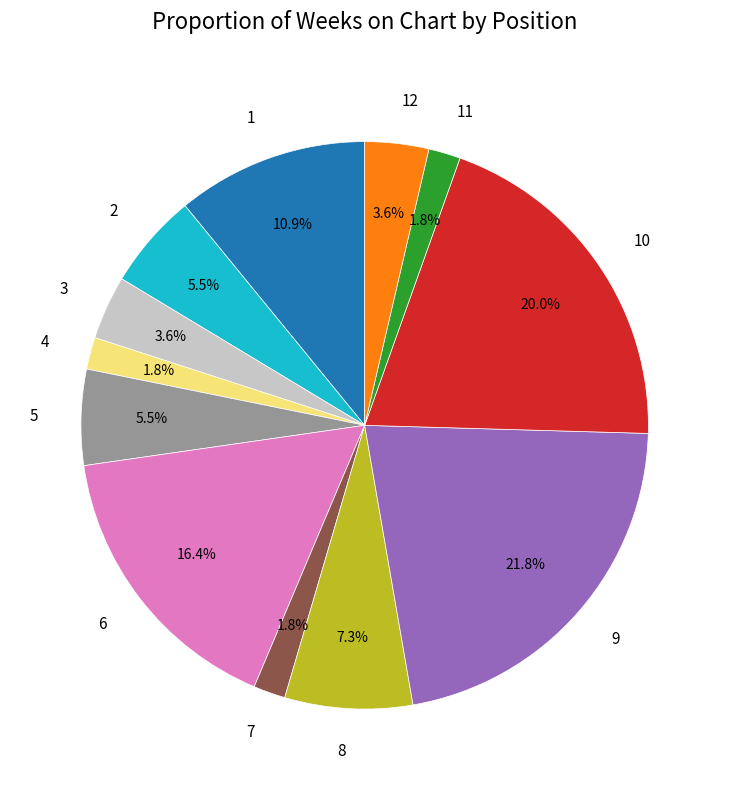

What portion of the pie excludes 10?

80.0%